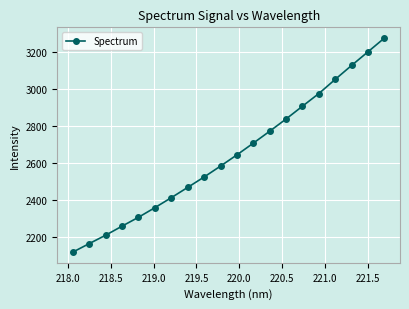

What is the minimum value shown in the chart?

2117.7